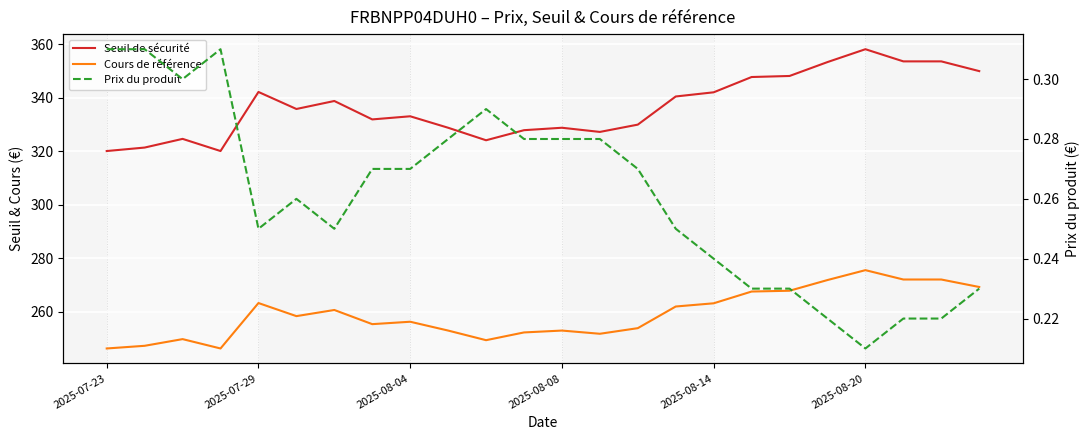

At 2025-08-08, list the series in order from largest to smallest.

Seuil de sécurité, Cours de référence, Prix du produit